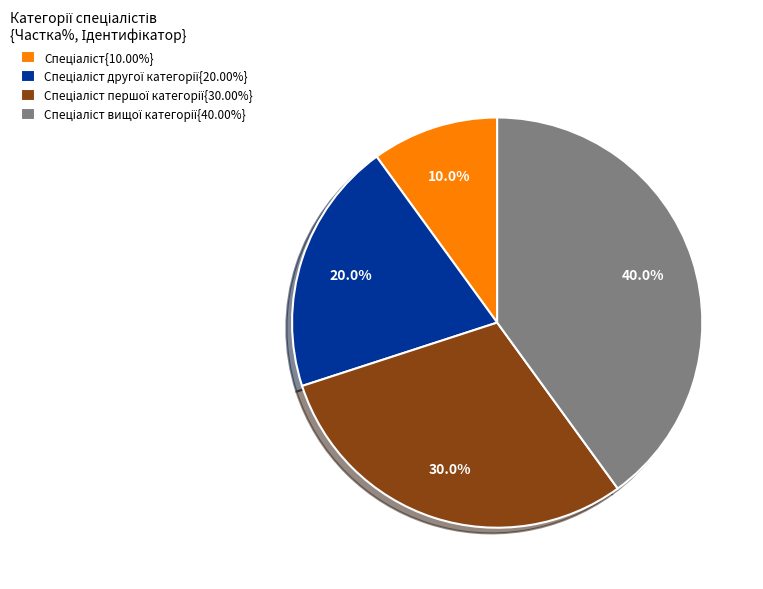

Does any single category account for the majority?

No